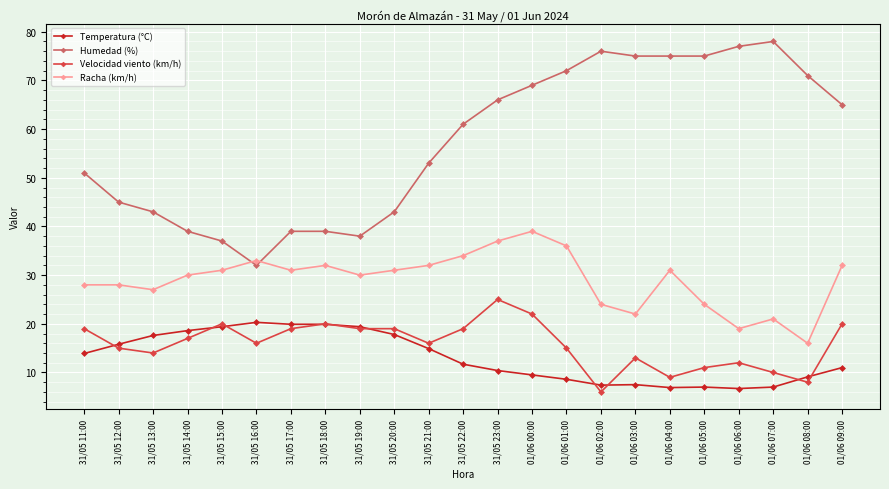

Which label corresponds to the largest value in the chart?

01/06 07:00